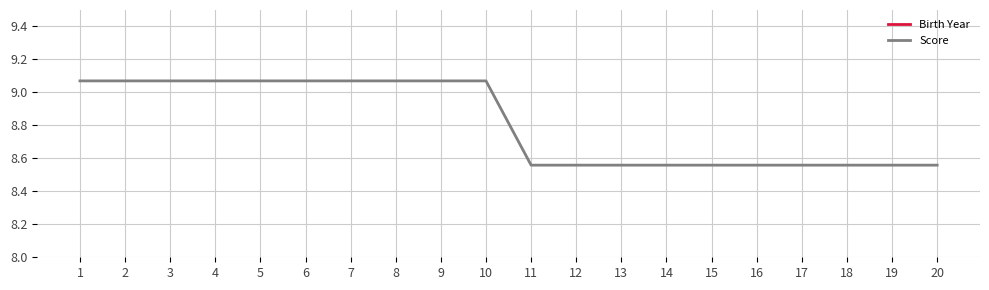

At which category does Birth Year reach its first local peak?

2